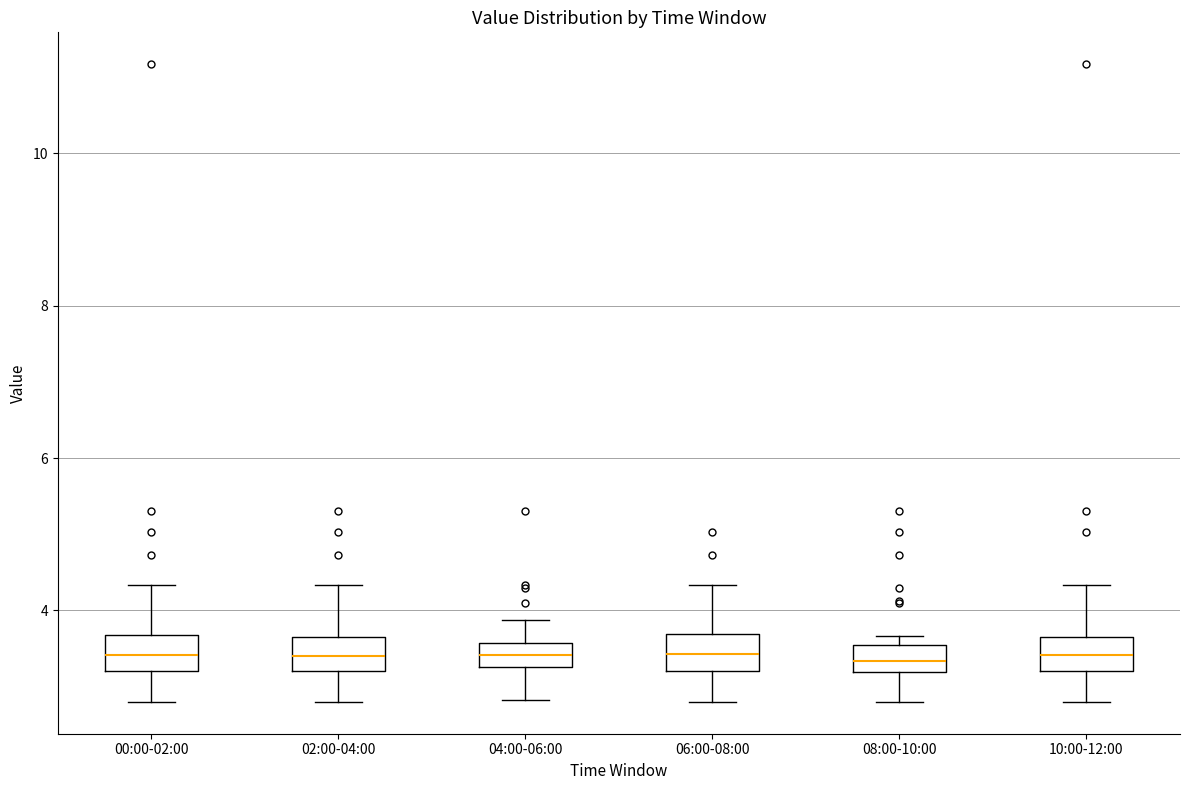

Reading left to right, transcribe this box plot: for each box, give where its median line is, the range the box spans, and where its two whiskers end, as read against the y-axis. The values are not printed on the chart, so give them approximately, as read against the axis.

00:00-02:00: median 3.4, box 3.2 to 3.6, whiskers 2.8 to 4.4
02:00-04:00: median 3.4, box 3.2 to 3.6, whiskers 2.8 to 4.4
04:00-06:00: median 3.4, box 3.2 to 3.6, whiskers 2.8 to 3.8
06:00-08:00: median 3.4, box 3.2 to 3.6, whiskers 2.8 to 4.4
08:00-10:00: median 3.4, box 3.2 to 3.6, whiskers 2.8 to 3.6 (just above the box's upper edge)
10:00-12:00: median 3.4, box 3.2 to 3.6, whiskers 2.8 to 4.4